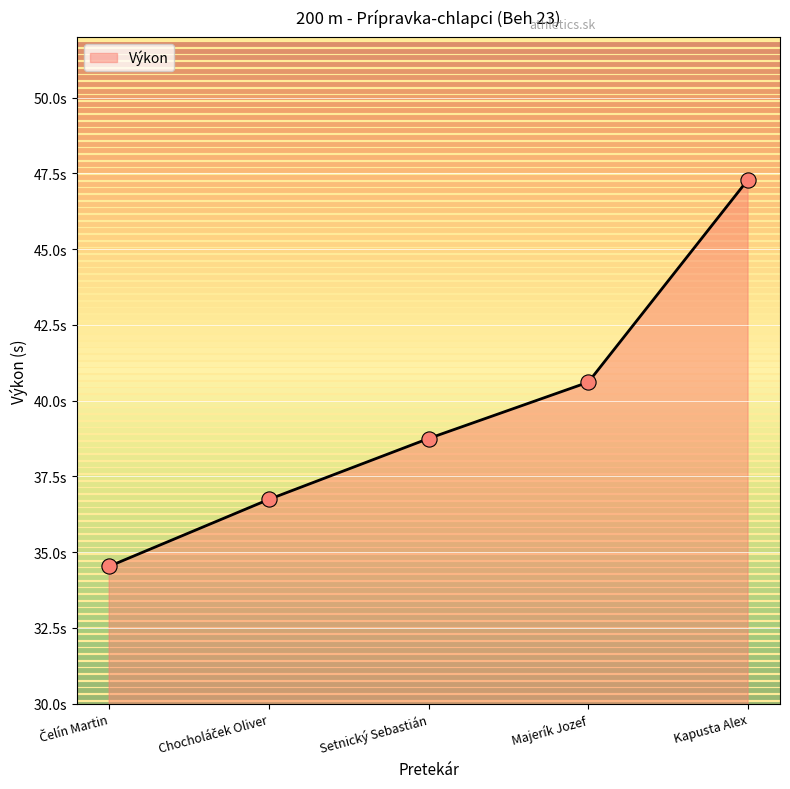

What is the change in value from Čelín Martin to Setnický Sebastián?

+4.2